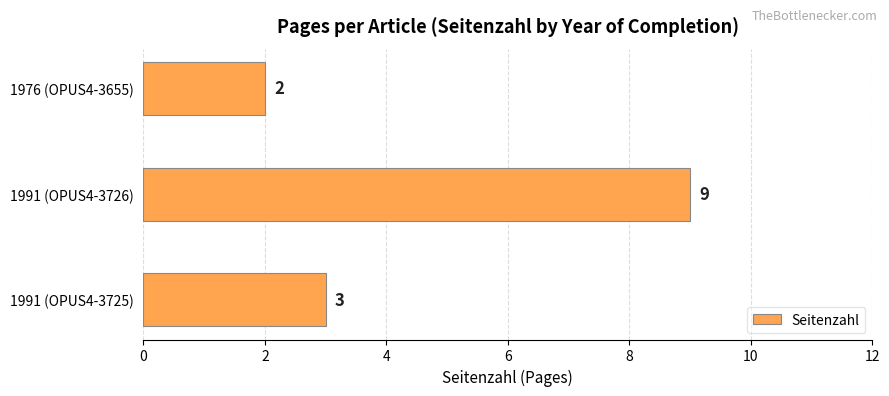

Reading bottom to top, transcribe all the data shown in this chart.

3	9	2